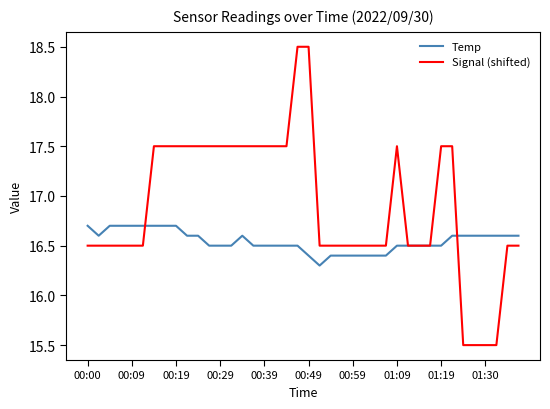

Which series ends up on top after the final intersection of Signal (shifted) and Temp?

Temp